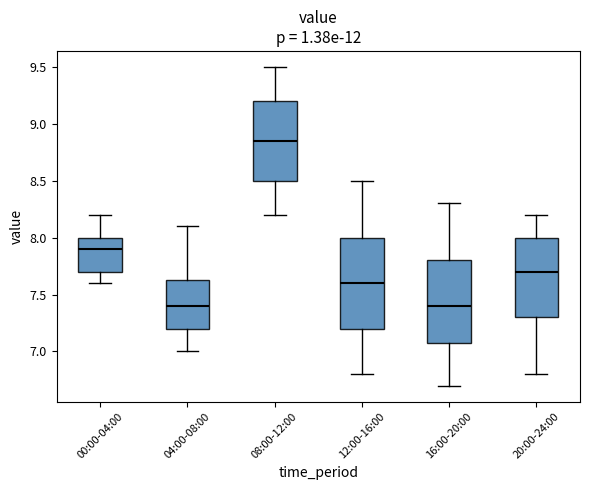

Reading left to right, transcribe this box plot: for each box, give where its median line is, the range the box spans, and where its two whiskers end, as read against the y-axis. The values are not printed on the chart, so give them approximately, as read against the axis.

00:00-04:00: median 7.90, box 7.70 to 8.00, whiskers 7.60 to 8.20
04:00-08:00: median 7.40, box 7.20 to 7.65, whiskers 7.00 to 8.10
08:00-12:00: median 8.85, box 8.50 to 9.20, whiskers 8.20 to 9.50
12:00-16:00: median 7.60, box 7.20 to 8.00, whiskers 6.80 to 8.50
16:00-20:00: median 7.40, box 7.10 to 7.80, whiskers 6.70 to 8.30
20:00-24:00: median 7.70, box 7.30 to 8.00, whiskers 6.80 to 8.20